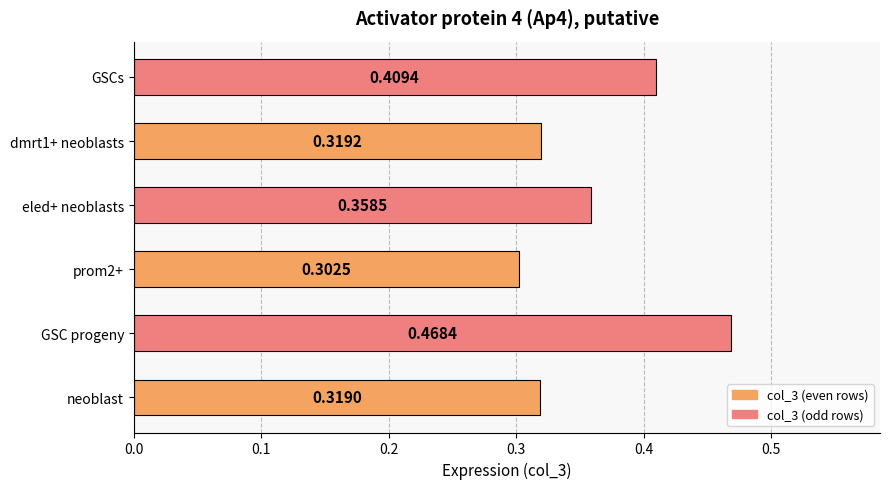

Are the bars horizontal?

Yes